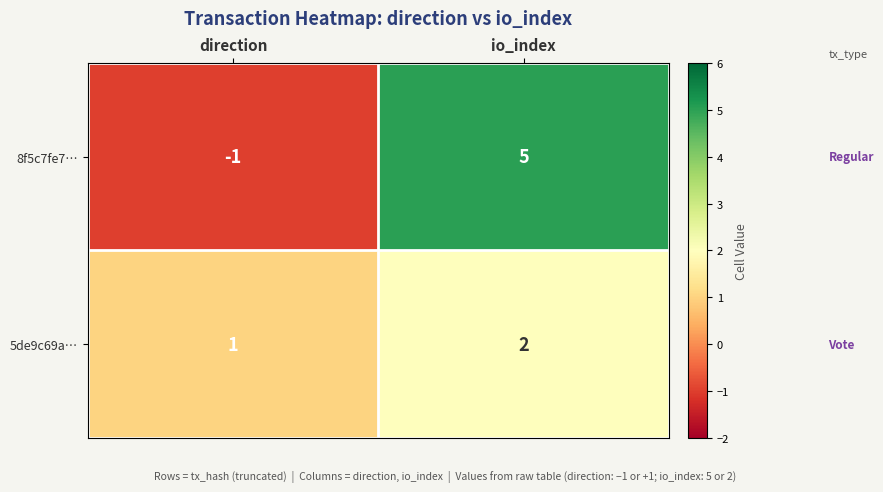

What is the total value across all series at io_index?

7